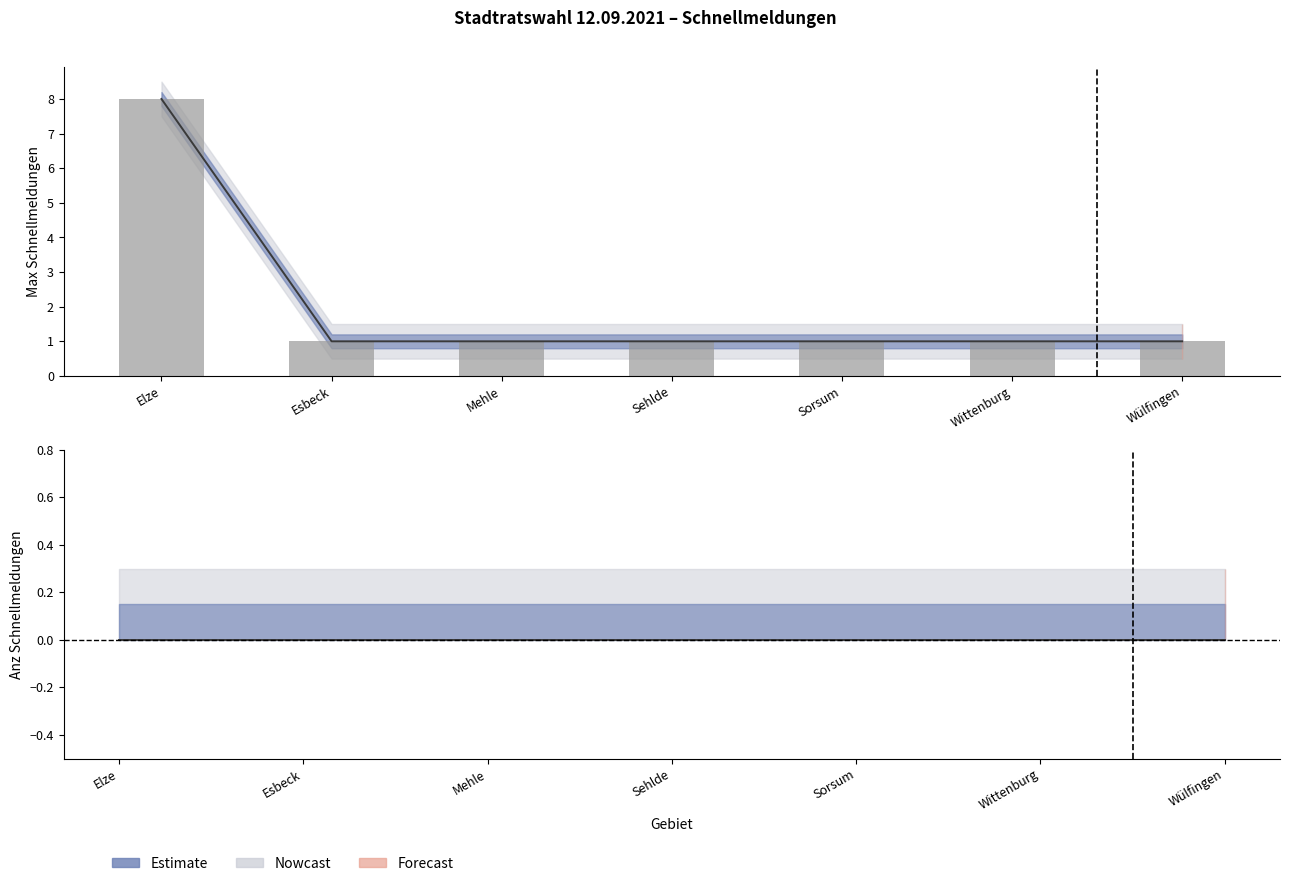

What position from the left is Wittenburg?

6